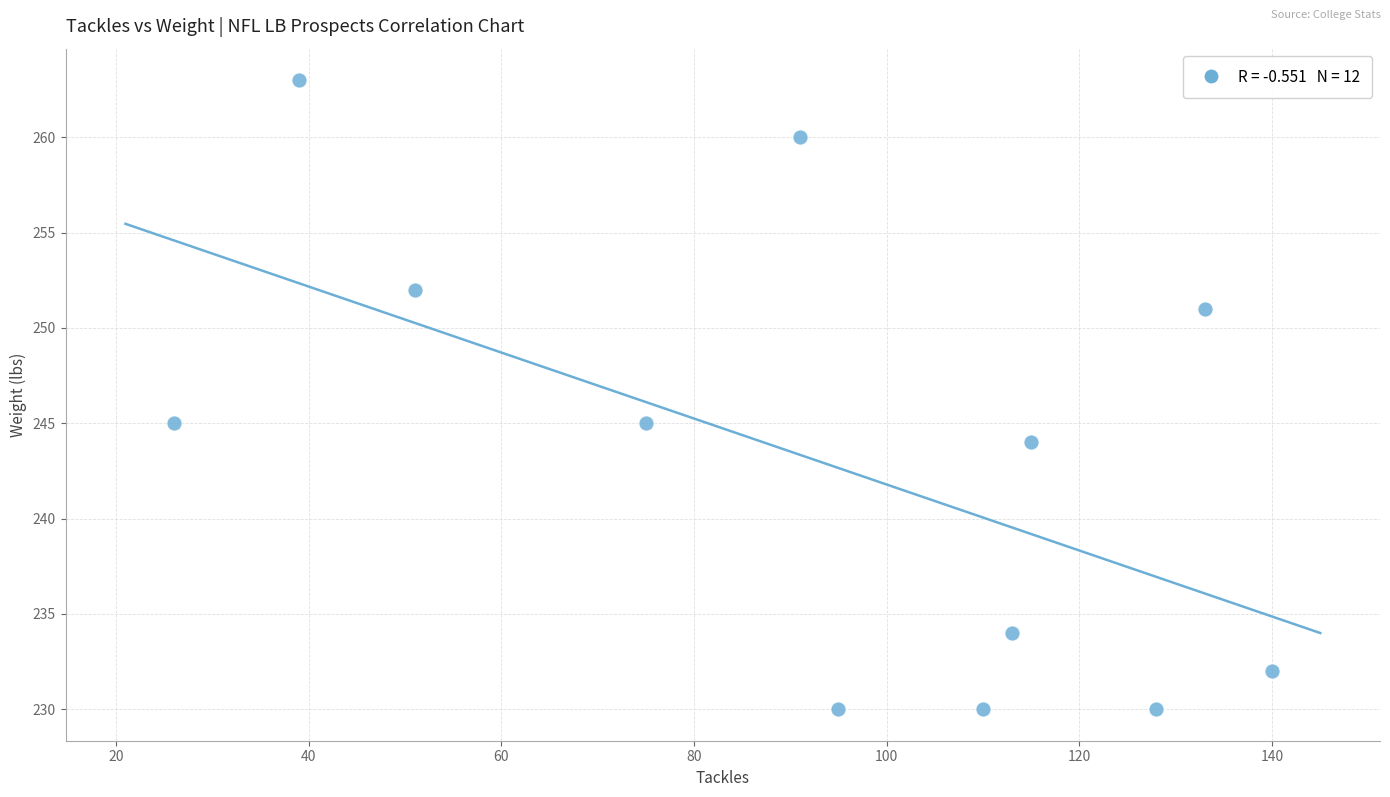

What is the average X value?

93